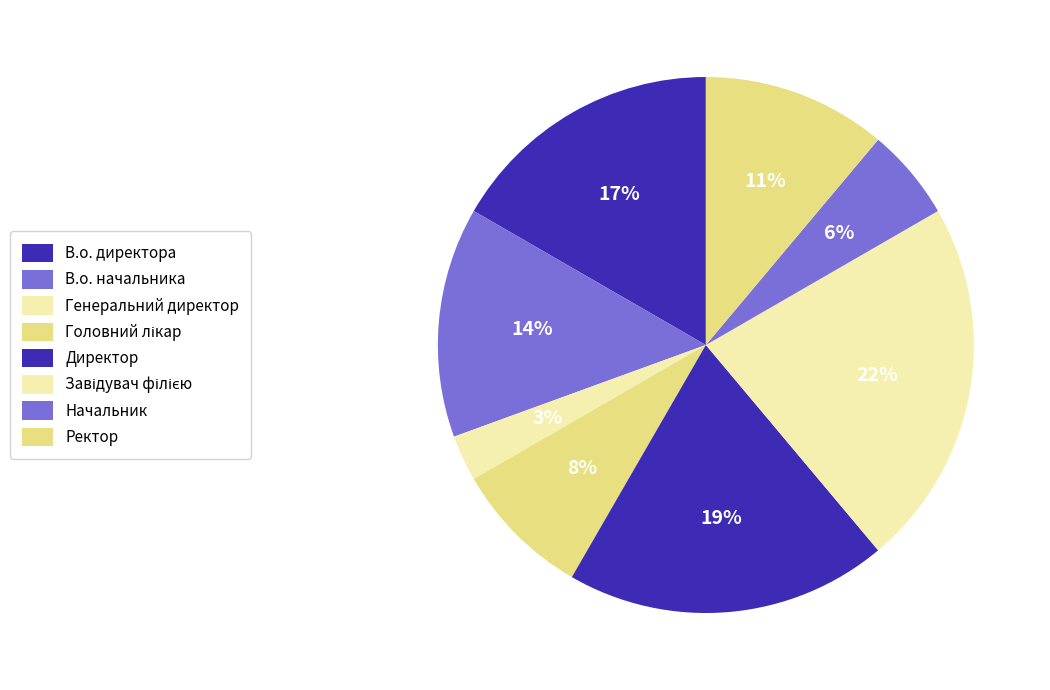

To the nearest percent, what is the combined percentage of В.о. начальника and Директор?

33%